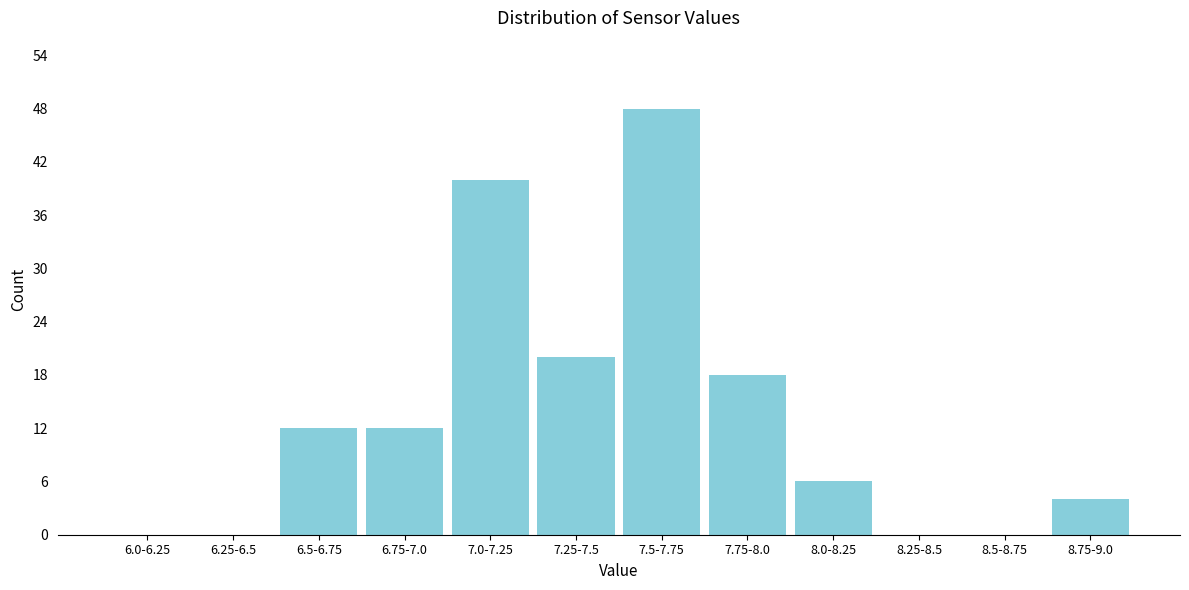

Reading right to left, what are all the values shown in this chart?

8.75-9.0=4	8.5-8.75=0	8.25-8.5=0	8.0-8.25=6	7.75-8.0=18	7.5-7.75=48	7.25-7.5=20	7.0-7.25=40	6.75-7.0=12	6.5-6.75=12	6.25-6.5=0	6.0-6.25=0